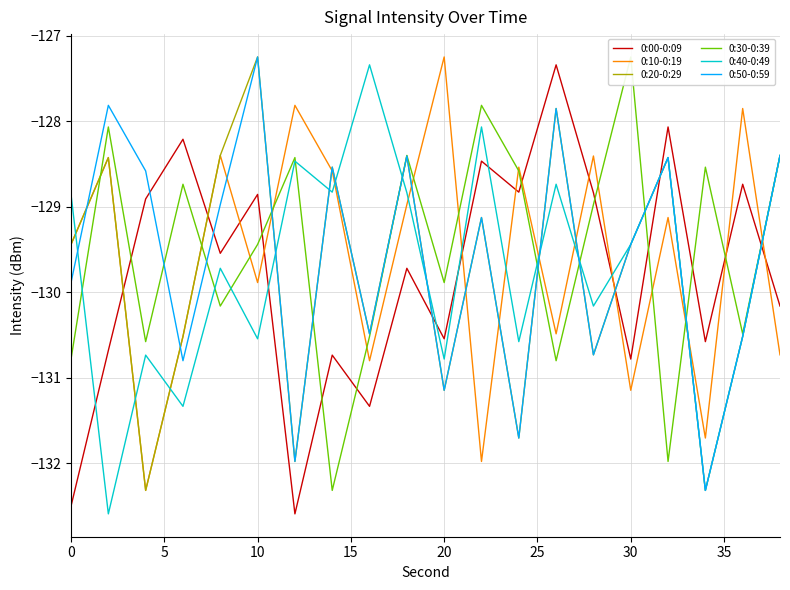

Which series has the widest spread of values?

0:00-0:09